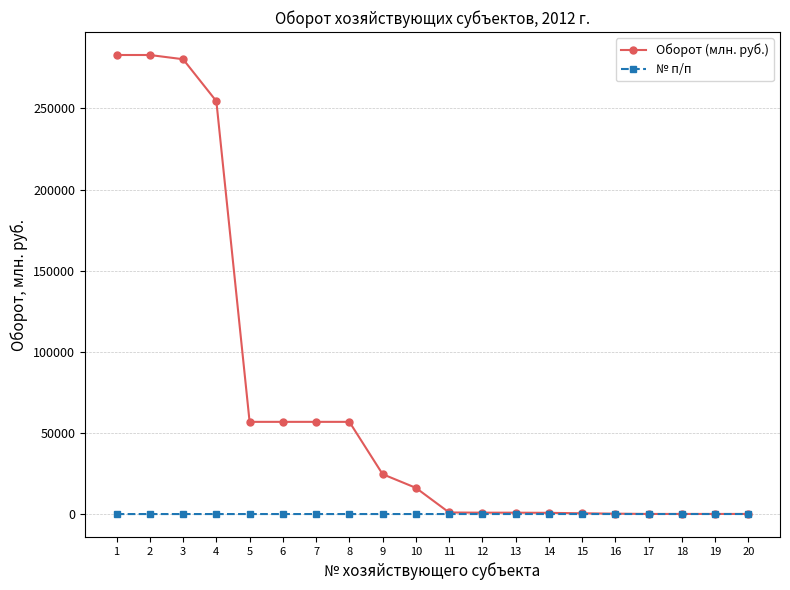

What is the value of the Оборот (млн. руб.) point at the 10th from the left?

16149